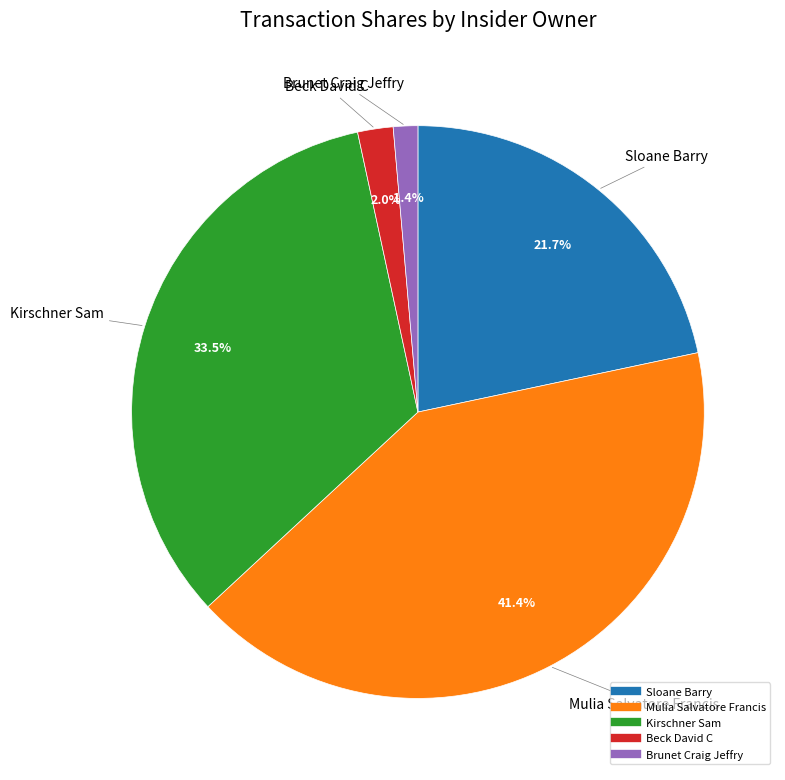

Which has a higher value, Brunet Craig Jeffry or Mulia Salvatore Francis?

Mulia Salvatore Francis